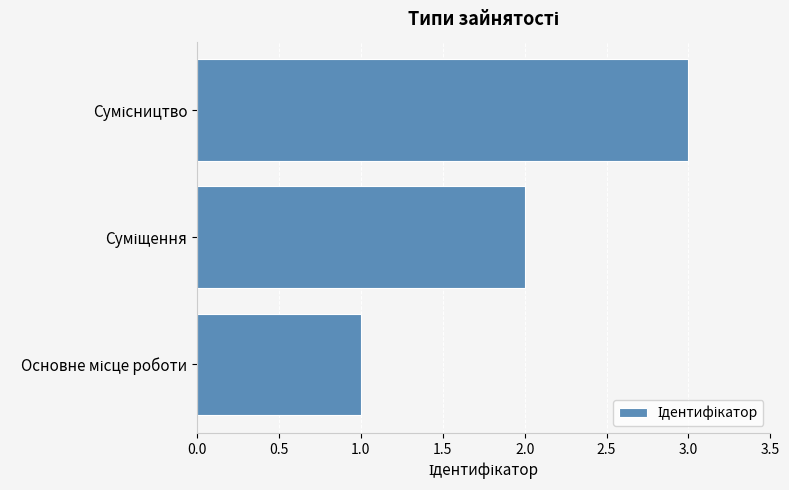

What is the average value?

2